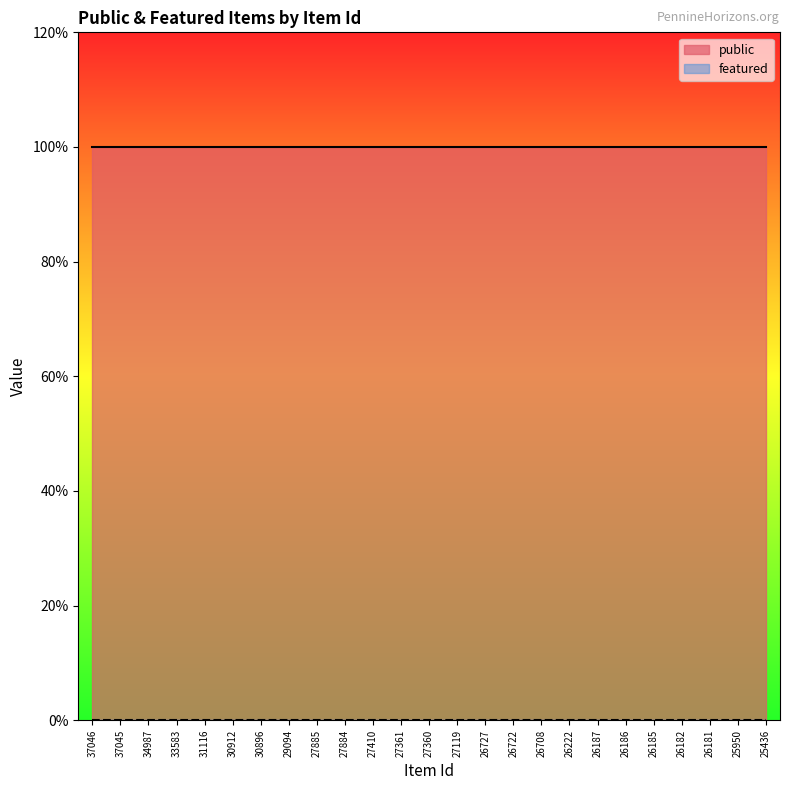

At 27119, list the series in order from largest to smallest.

public, featured